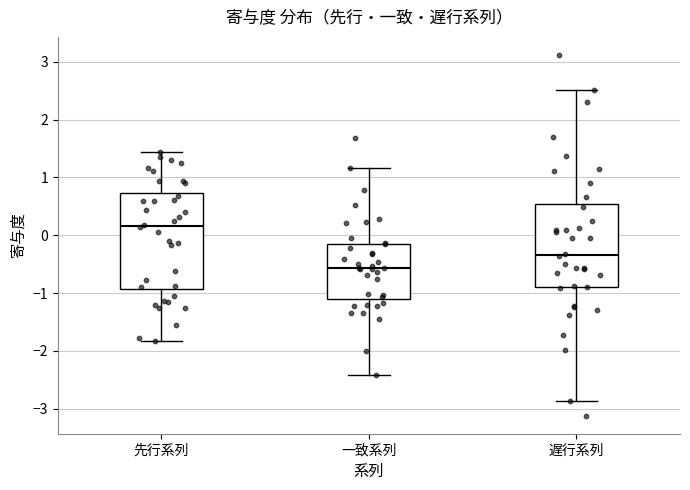

Reading left to right, read every box against the y-axis: the position of its median line, the range the box covers, and the ends of its whiskers. The values are not printed on the chart, so give them approximately, as read against the axis.

先行系列: median 0.2, box -0.9 to 0.7, whiskers -1.8 to 1.4
一致系列: median -0.6, box -1.1 to -0.1, whiskers -2.4 to 1.2
遅行系列: median -0.3, box -0.9 to 0.5, whiskers -2.9 to 2.5